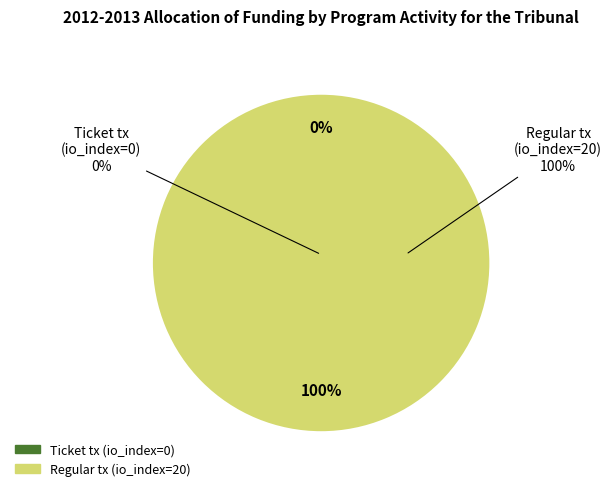

True or false: Ticket tx (io_index=0) accounts for 0% of the total.

True